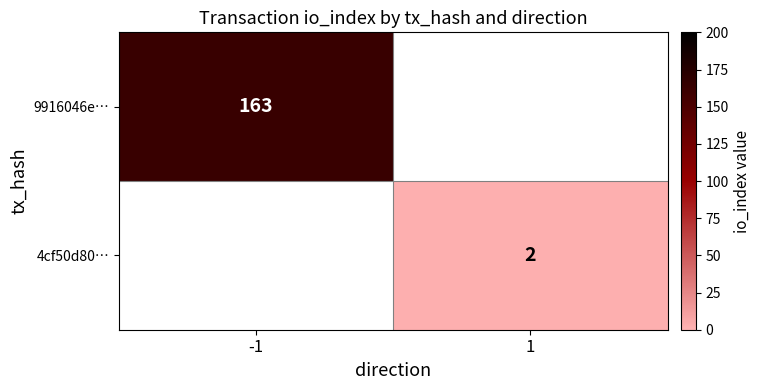

The value of 9916046e… at -1 is 163. True or false?

True